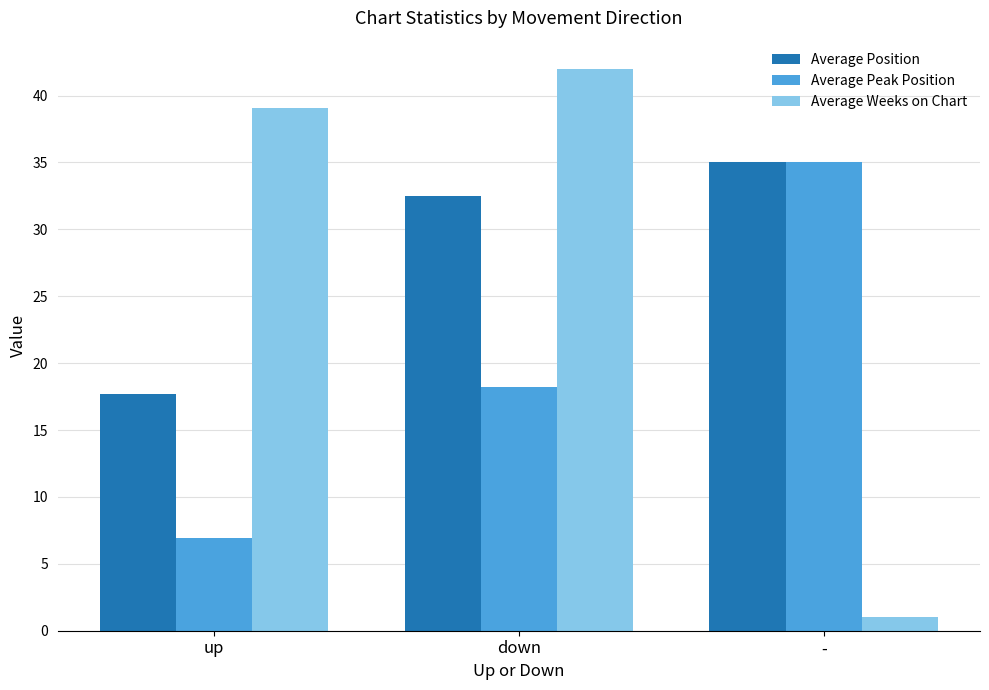

The Average Peak Position series shows 6.9 at up. True or false?

True